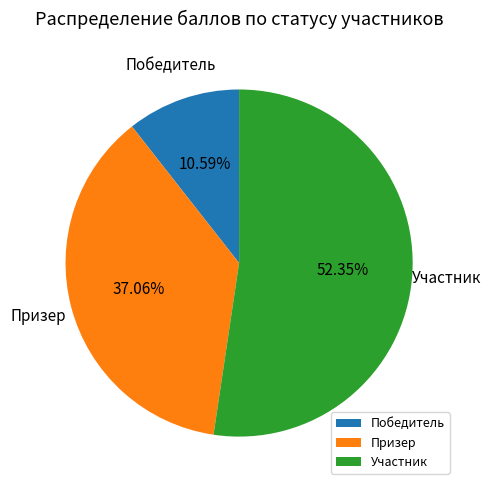

Is there any slice that represents more than half of the pie?

Yes